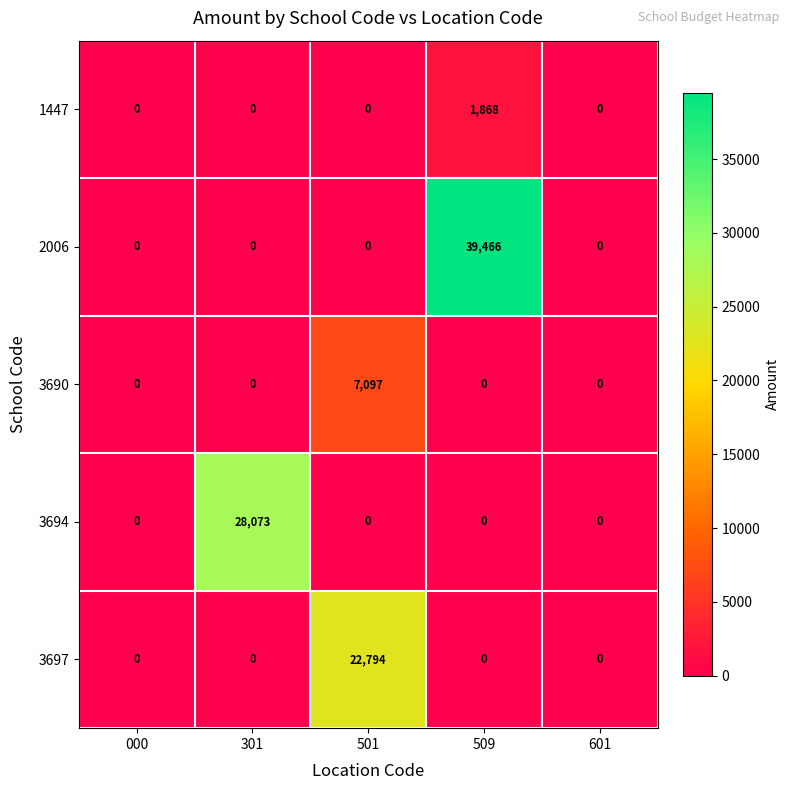

Which series has the largest range (max minus min)?

2006